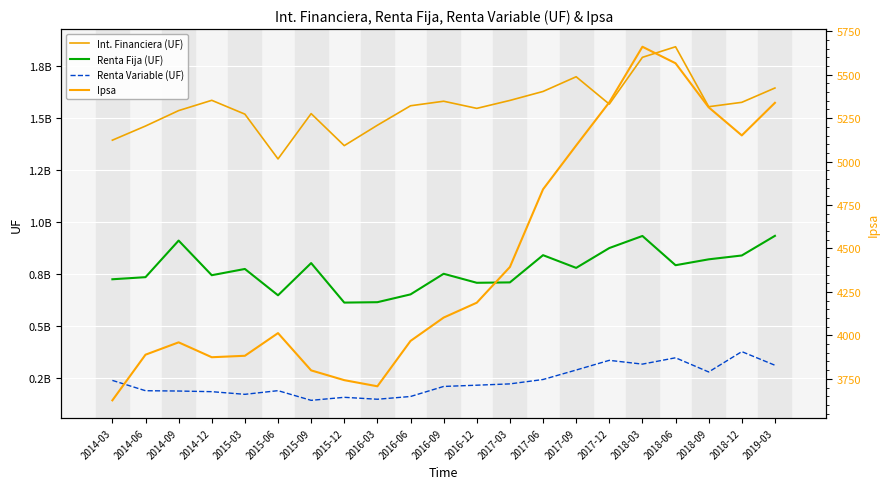

Where is the first local maximum for Ipsa?

2014-09